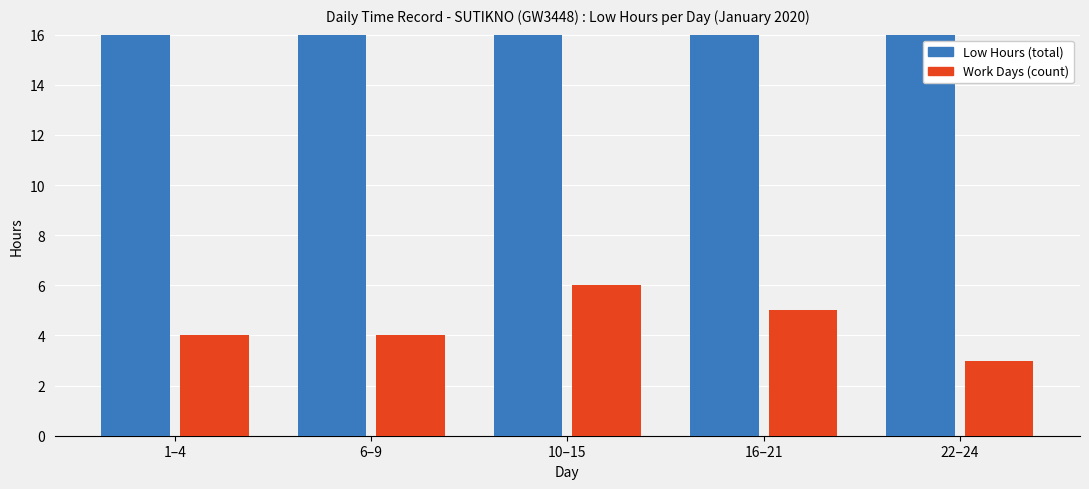

Where is Work Days (count) nearest to the value 4?

1–4